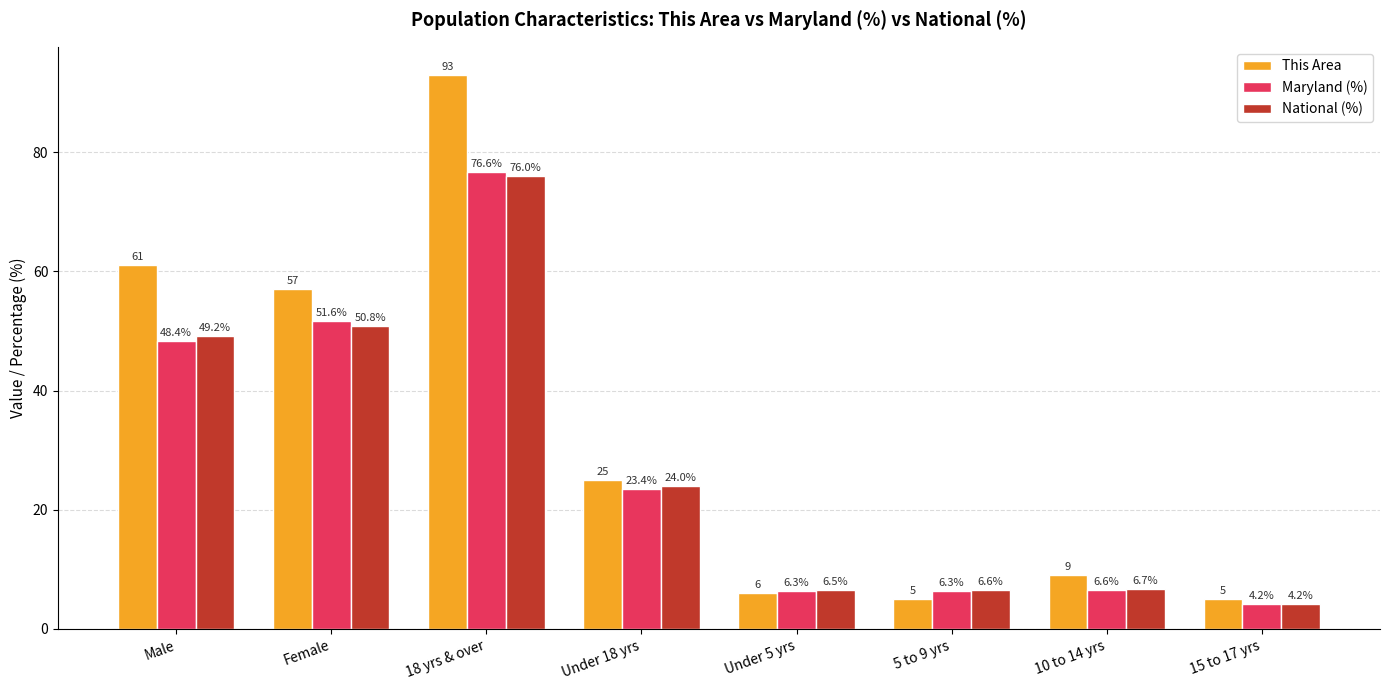

How many bars are there in total?

24